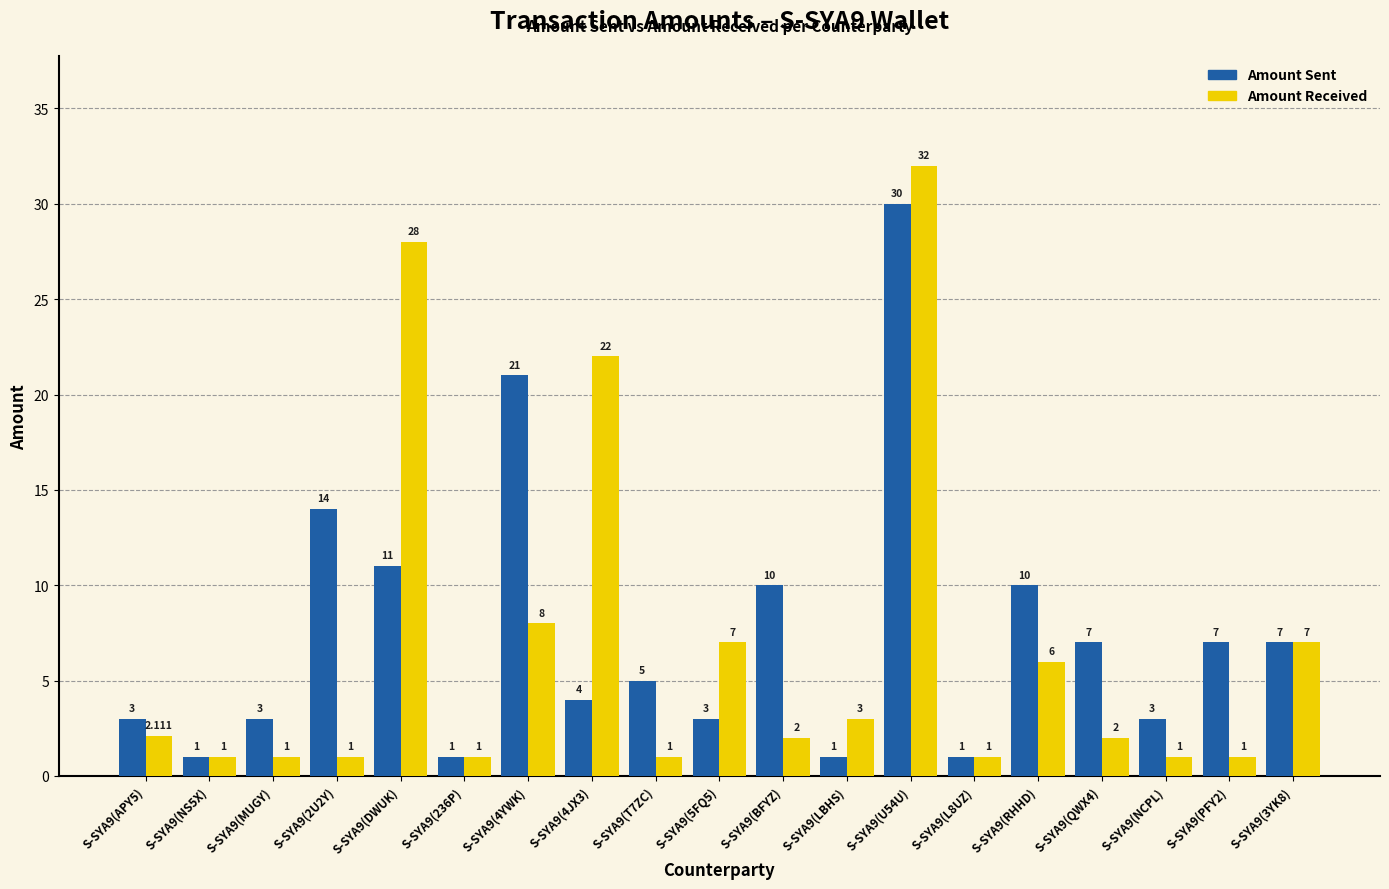

Which series has the largest total across all categories?

Amount Sent